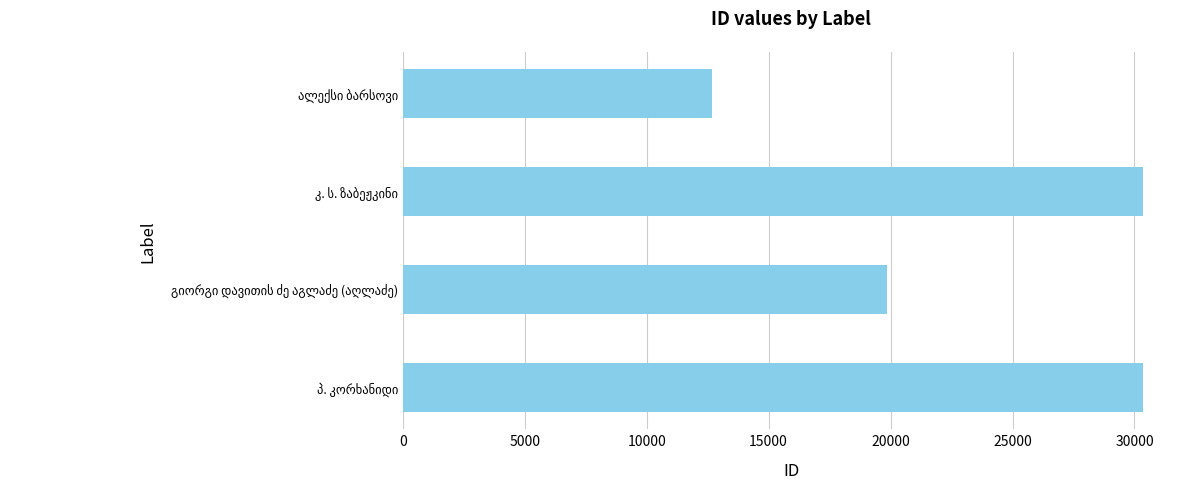

What is the difference between the second highest and second lowest values?

10479